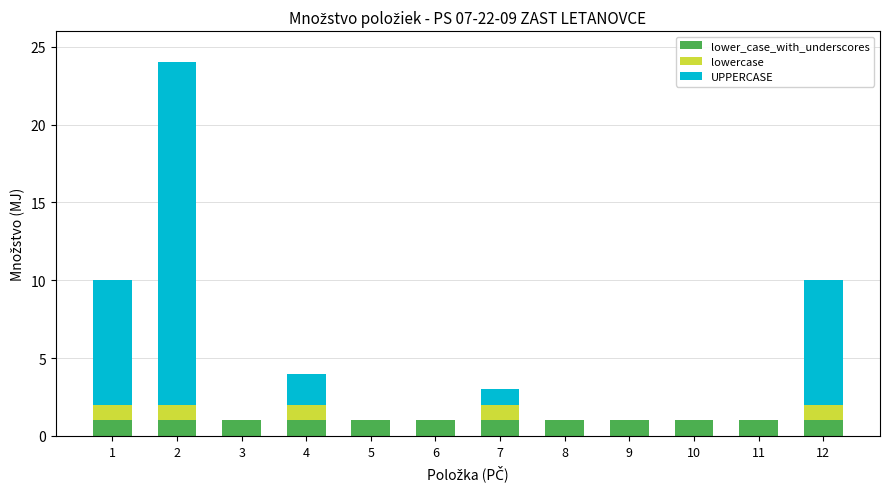

True or false: lower_case_with_underscores has a value of 0 at 3.

False